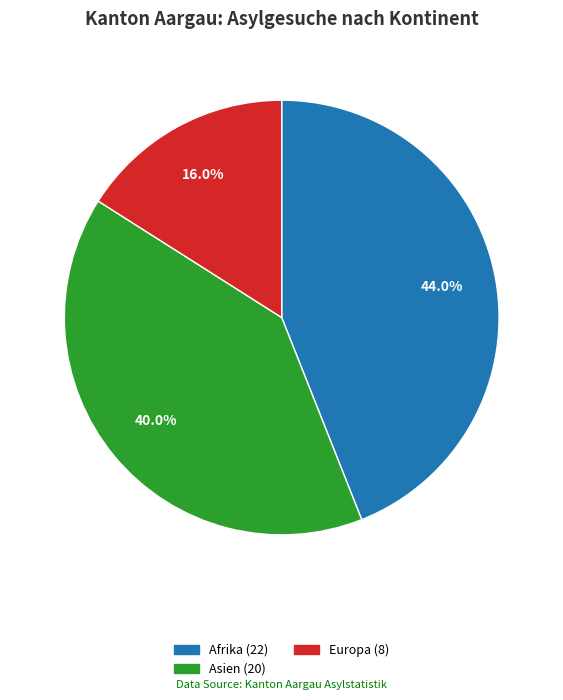

To the nearest percent, what is the average slice percentage?

33%